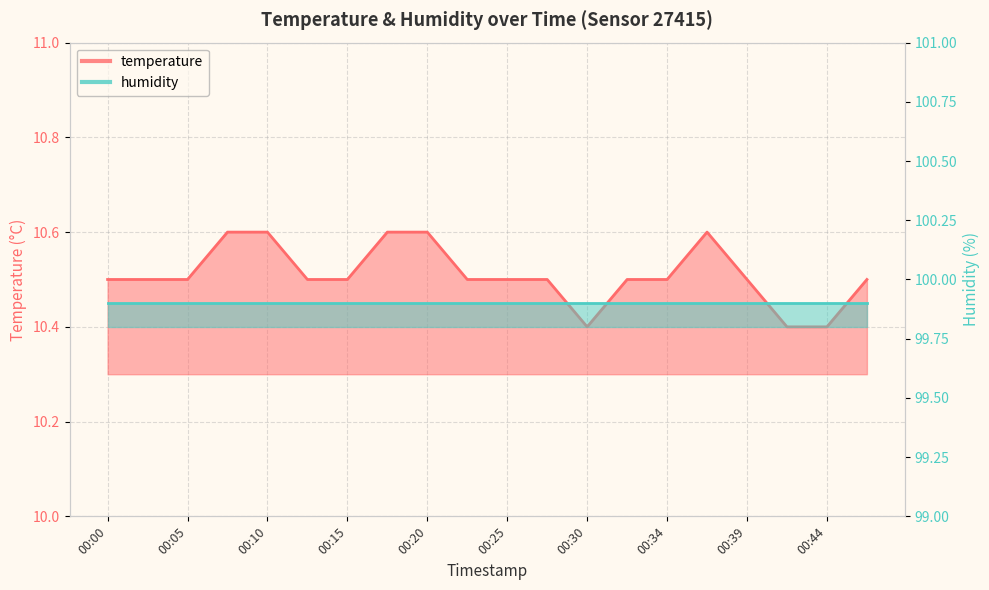

Approximately how many times larger is the value at 00:42 compared to 00:05?

1.0